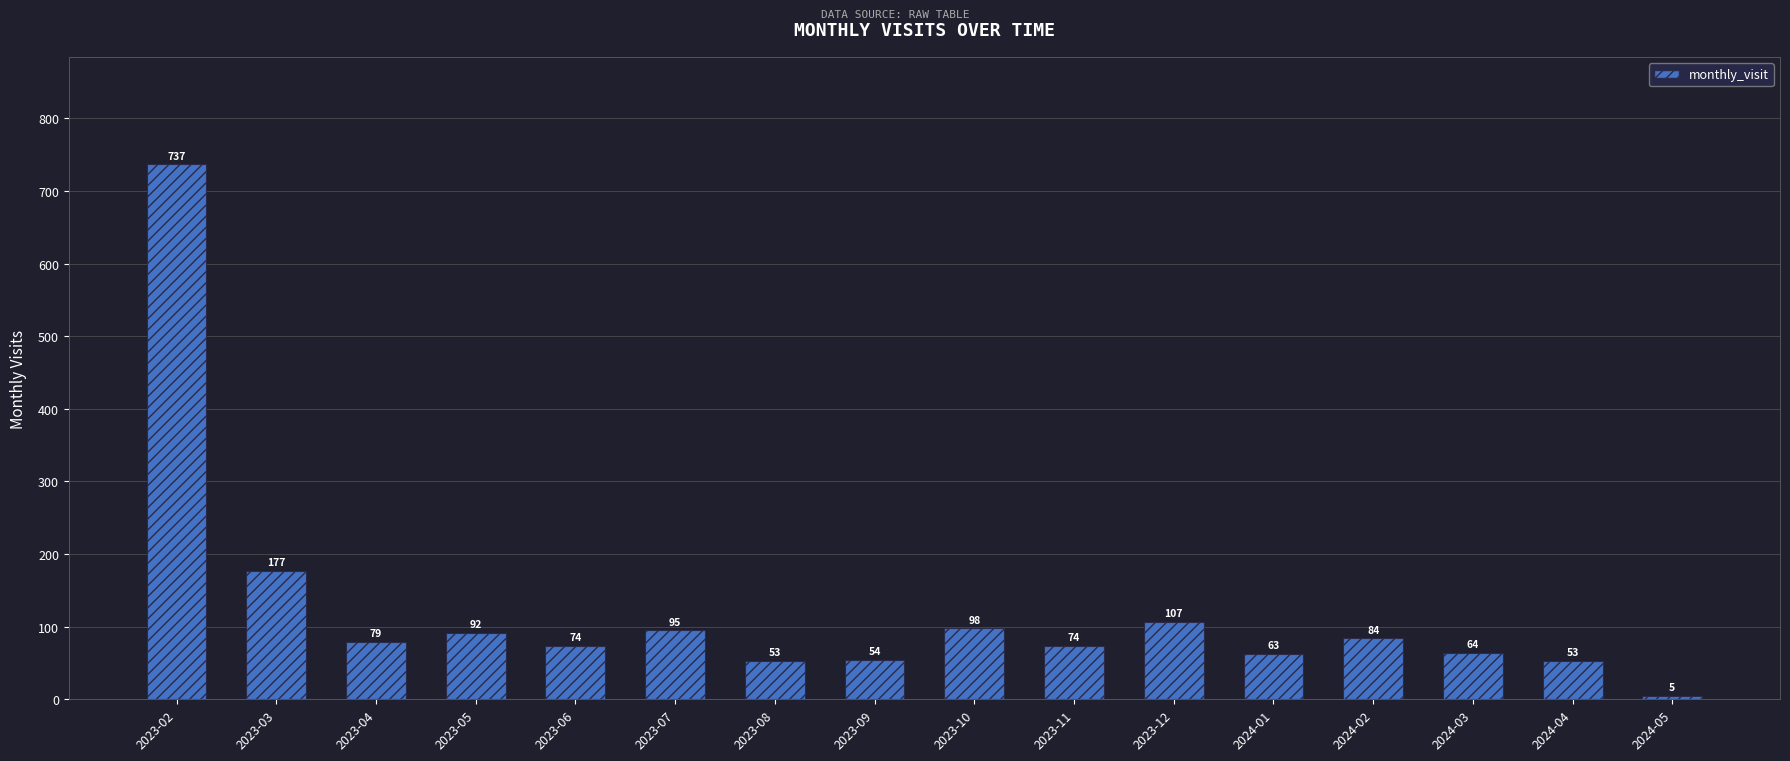

How many data points does each series have?

16